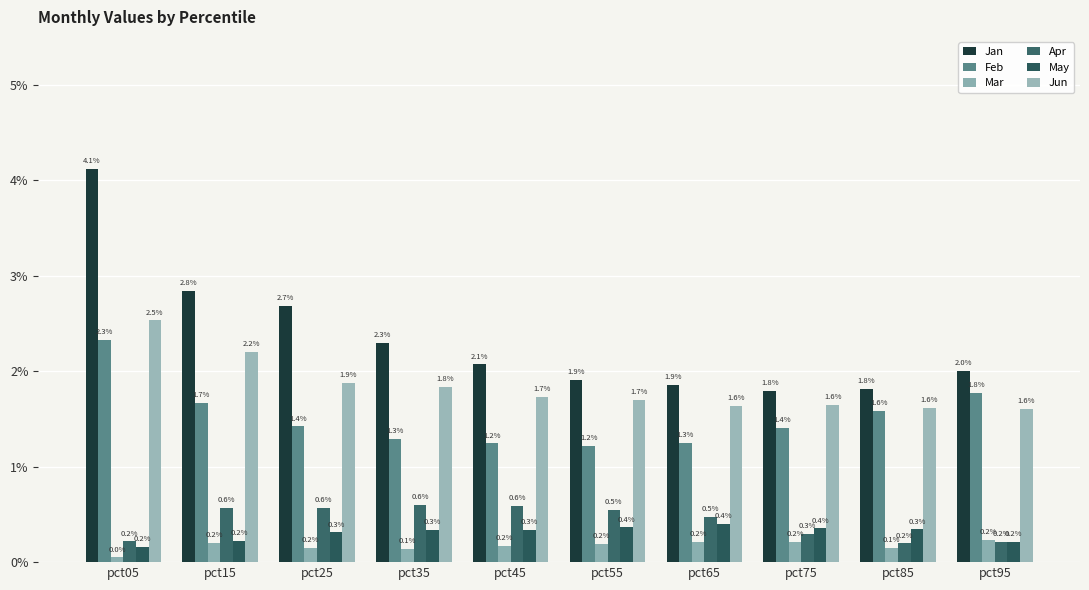

Reading left to right, what are all the values shown in this chart?

Jan: pct05=4.1	pct15=2.8	pct25=2.7	pct35=2.3	pct45=2.1	pct55=1.9	pct65=1.9	pct75=1.8	pct85=1.8	pct95=2.0
Feb: pct05=2.3	pct15=1.7	pct25=1.4	pct35=1.3	pct45=1.2	pct55=1.2	pct65=1.3	pct75=1.4	pct85=1.6	pct95=1.8
Mar: pct05=0.0	pct15=0.2	pct25=0.2	pct35=0.1	pct45=0.2	pct55=0.2	pct65=0.2	pct75=0.2	pct85=0.1	pct95=0.2
Apr: pct05=0.2	pct15=0.6	pct25=0.6	pct35=0.6	pct45=0.6	pct55=0.5	pct65=0.5	pct75=0.3	pct85=0.2	pct95=0.2
May: pct05=0.2	pct15=0.2	pct25=0.3	pct35=0.3	pct45=0.3	pct55=0.4	pct65=0.4	pct75=0.4	pct85=0.3	pct95=0.2
Jun: pct05=2.5	pct15=2.2	pct25=1.9	pct35=1.8	pct45=1.7	pct55=1.7	pct65=1.6	pct75=1.6	pct85=1.6	pct95=1.6